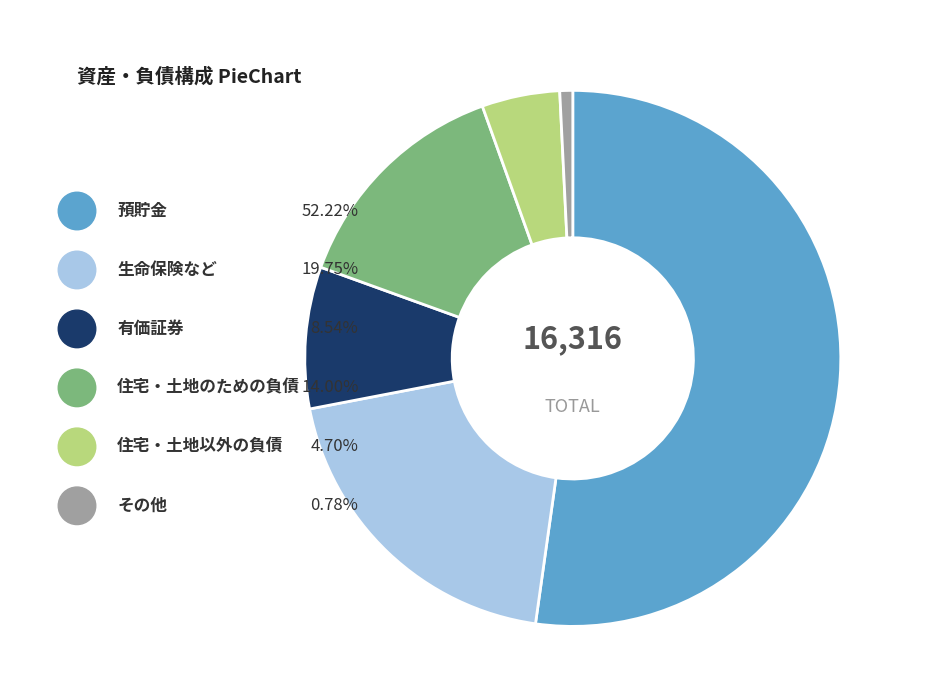

How many segments does this pie chart have?

6